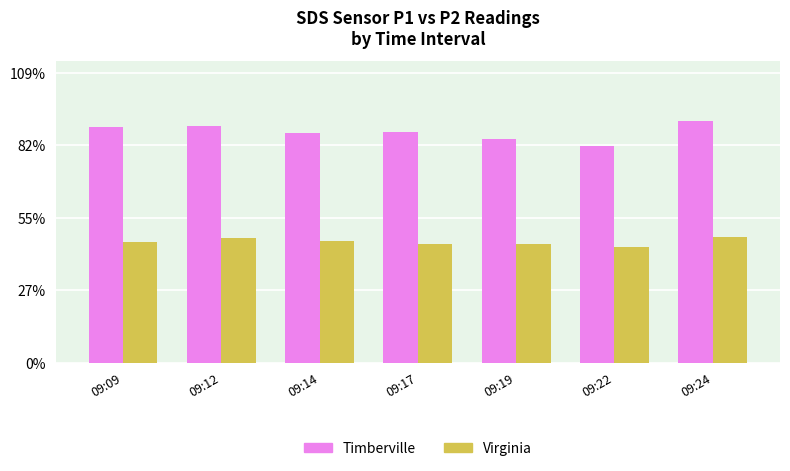

What is the value of the Timberville bar at the 4th from the left?

86.9